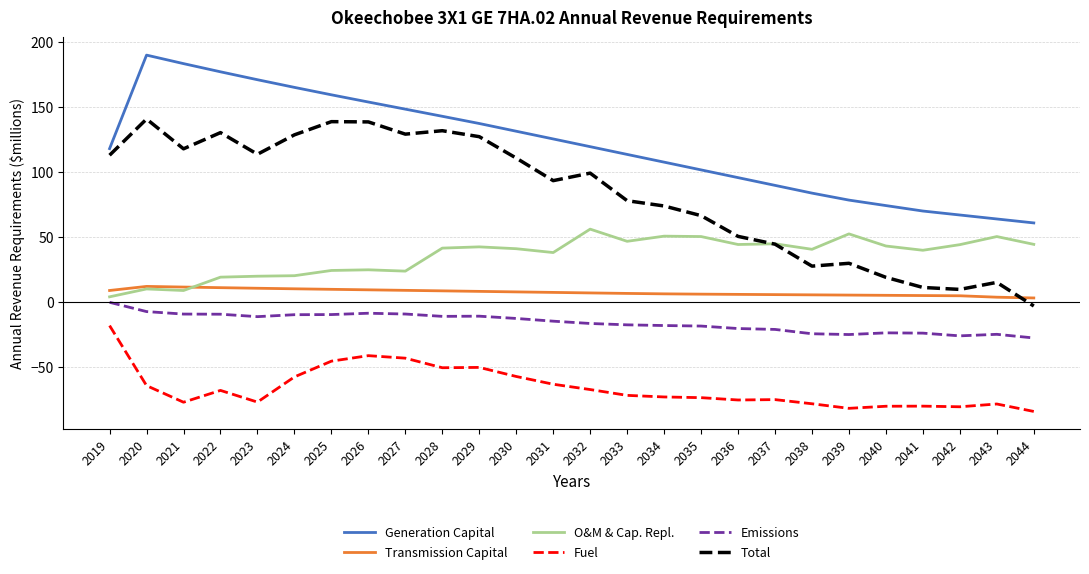

True or false: O&M & Cap. Repl. has a value of 23.9 at 2027.

True